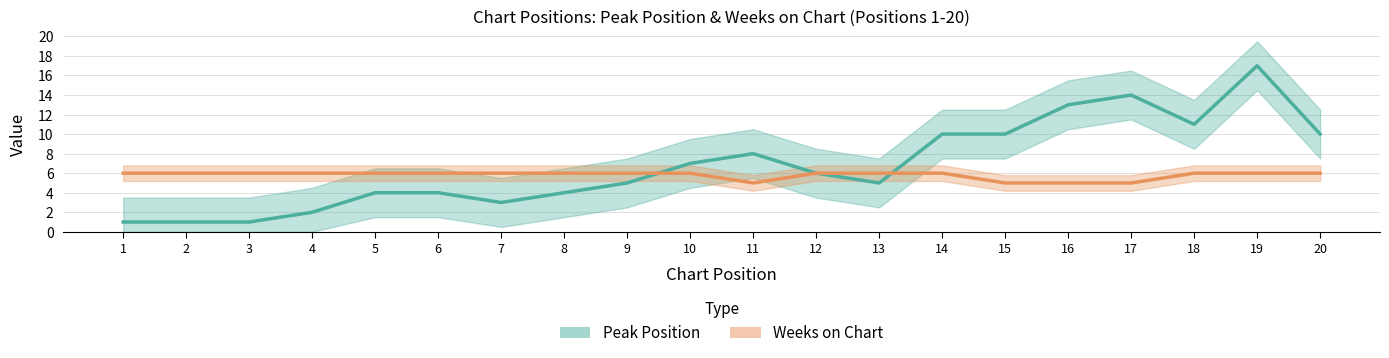

The value of Weeks on Chart at 6 is 1. True or false?

False